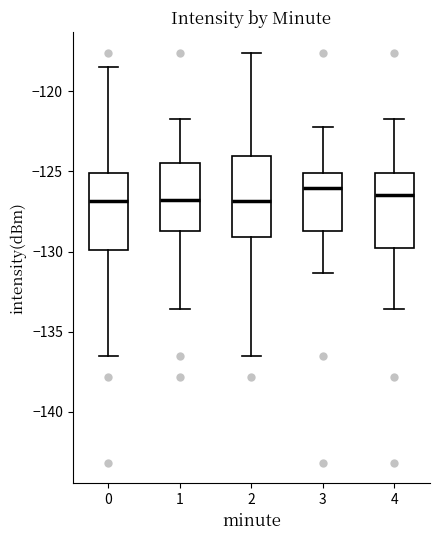

Reading left to right, read every box against the y-axis: the position of its median line, the range the box covers, and the ends of its whiskers. The values are not printed on the chart, so give them approximately, as read against the axis.

0: median -127.0, box -130.0 to -125.0, whiskers -136.5 to -118.5
1: median -127.0, box -128.5 to -124.5, whiskers -133.5 to -121.5
2: median -127.0, box -129.0 to -124.0, whiskers -136.5 to -117.5
3: median -126.0, box -128.5 to -125.0, whiskers -131.5 to -122.0
4: median -126.5, box -130.0 to -125.0, whiskers -133.5 to -121.5